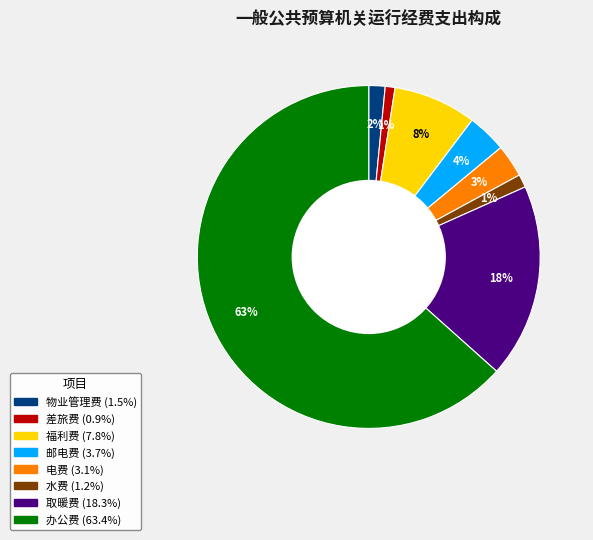

Approximately how many times larger is the value at 邮电费 compared to 办公费?

0.1